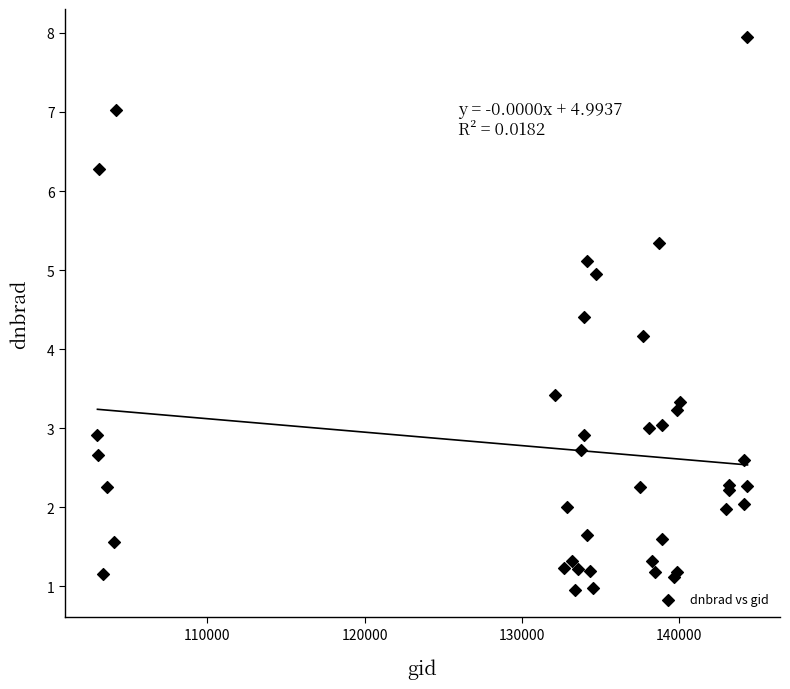

What Y value in the scatter plot is closest to 4?

4.2